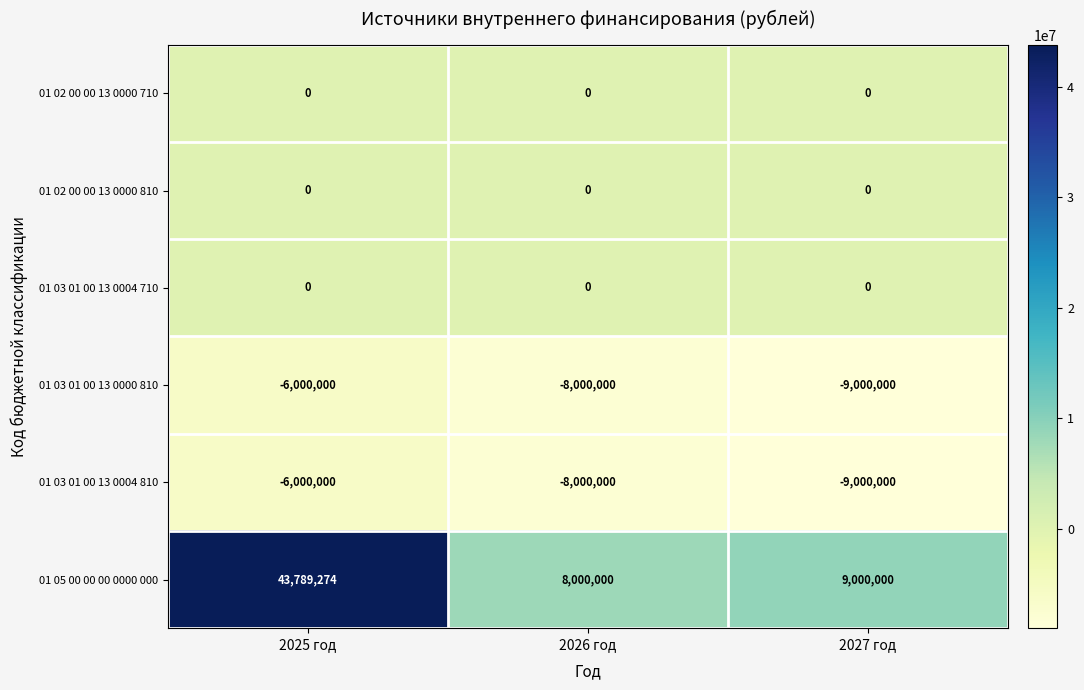

Which series has the widest spread of values?

01 05 00 00 00 0000 000